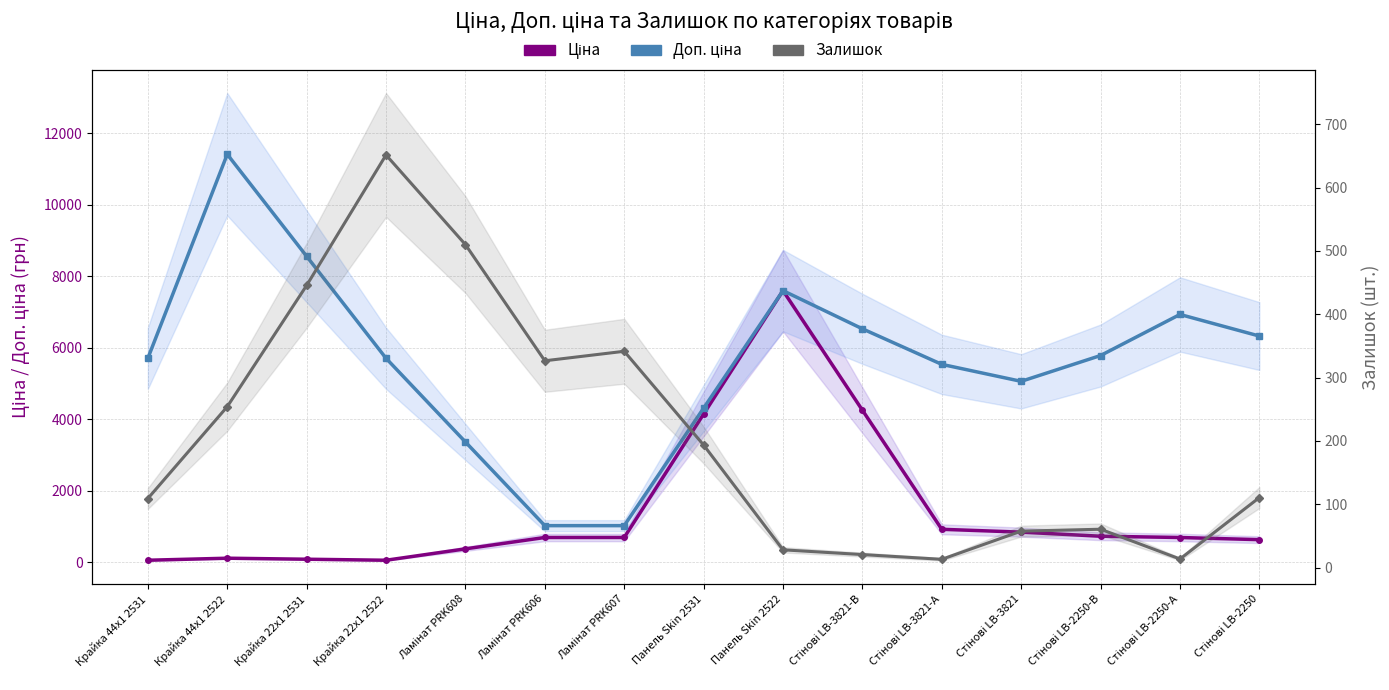

What is the difference between the maximum and minimum values in the Ціна series?

7539.5